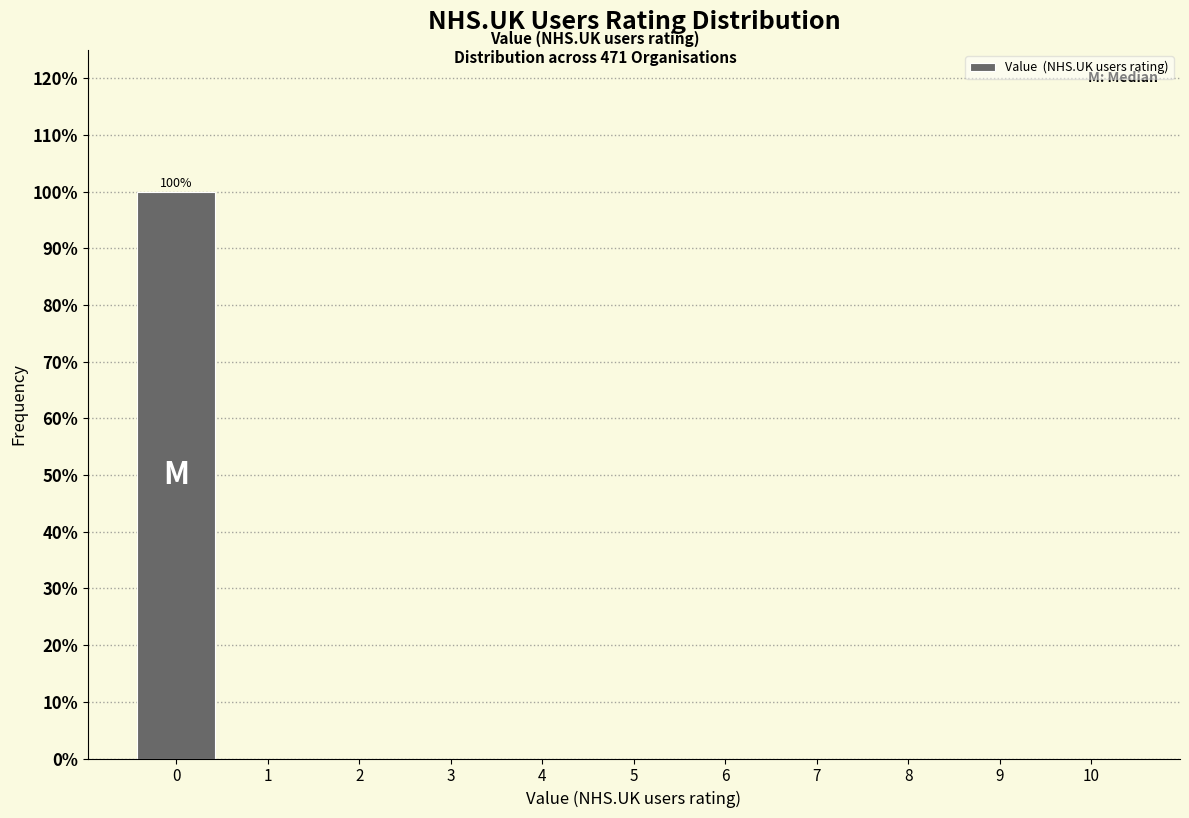

Reading left to right, extract all data points from this chart.

0=100	1=0	2=0	3=0	4=0	5=0	6=0	7=0	8=0	9=0	10=0